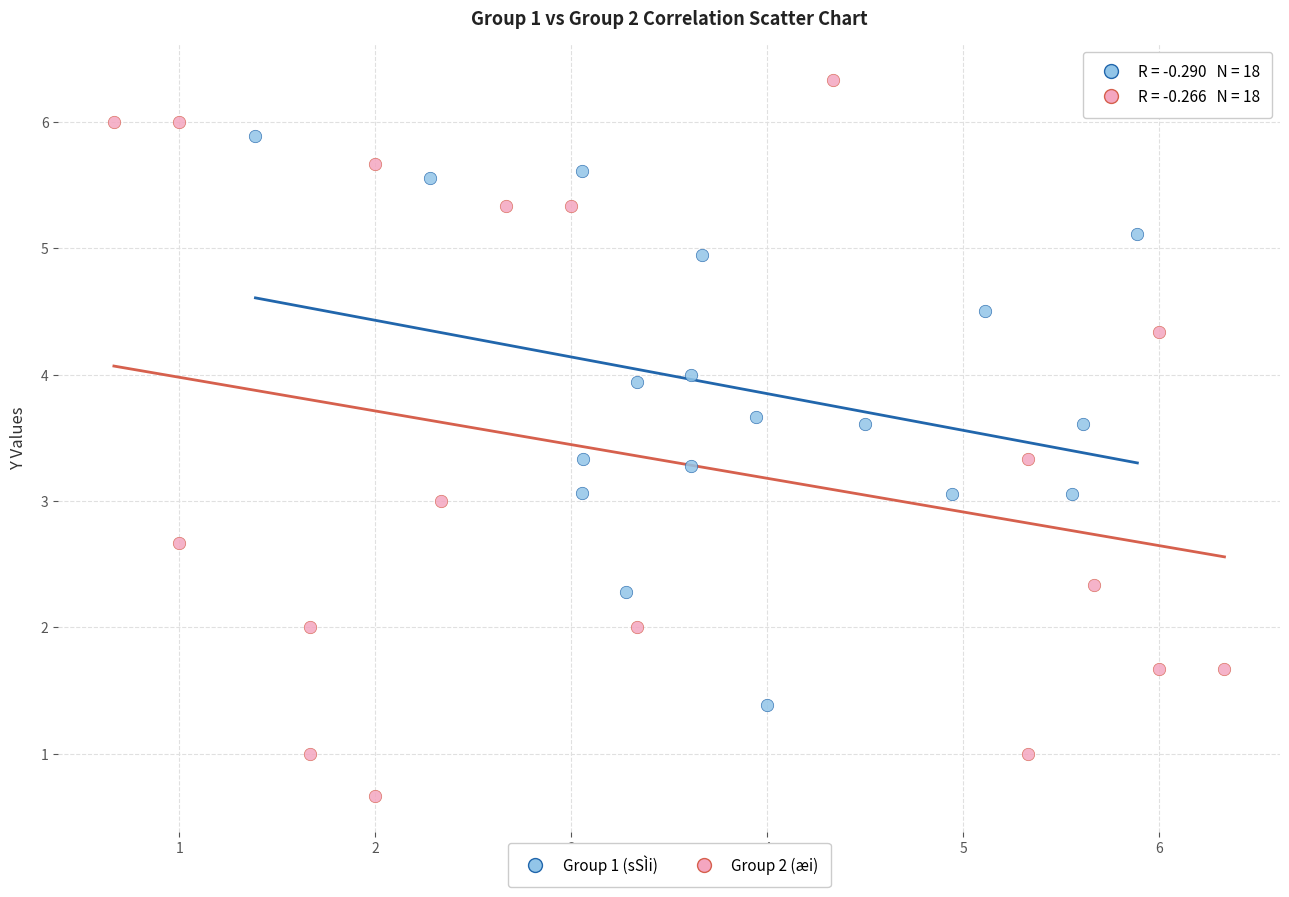

Which series has the largest Y range (max minus min)?

Group 2 (æi)